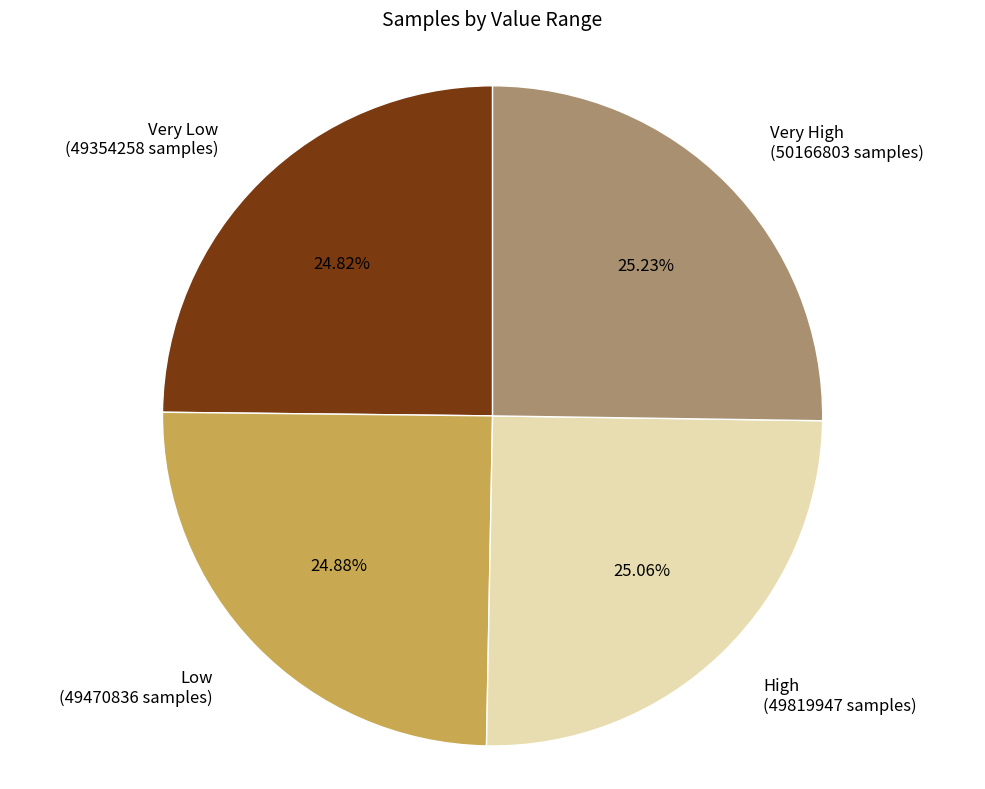

Is there a majority slice in this chart?

No